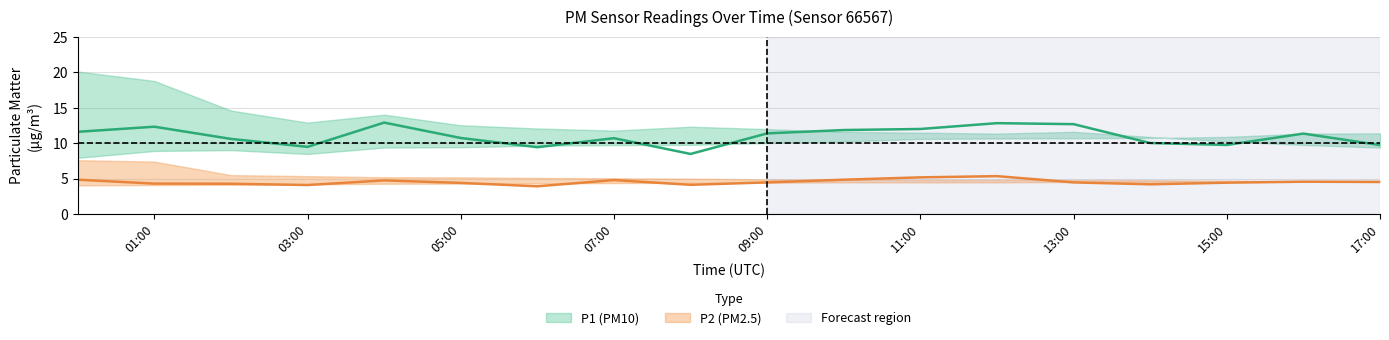

Rank the categories by P1 value from highest to lowest.

04:00, 12:00, 13:00, 01:00, 11:00, 10:00, 00:00, 09:00, 16:00, 05:00, 07:00, 02:00, 14:00, 15:00, 17:00, 03:00, 06:00, 08:00